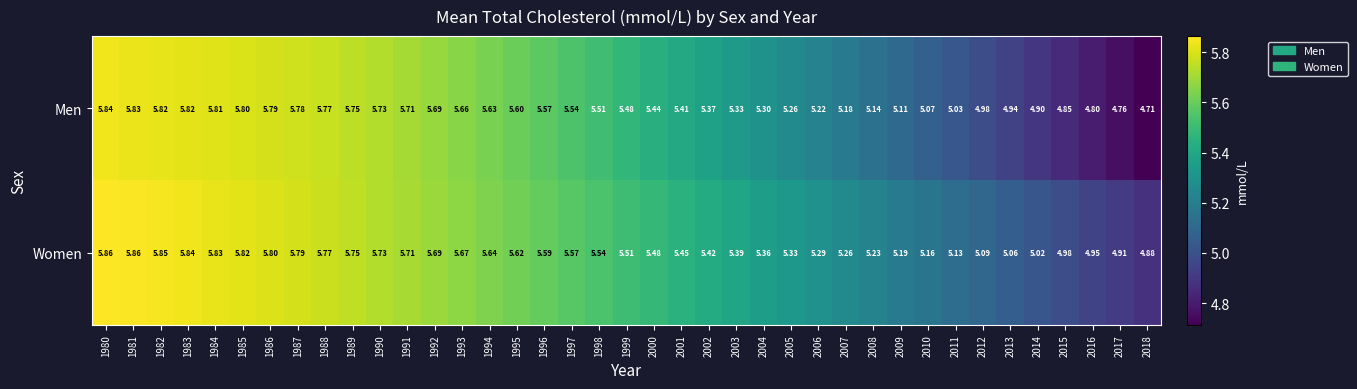

List the series in order of their peak value, highest first.

Women, Men